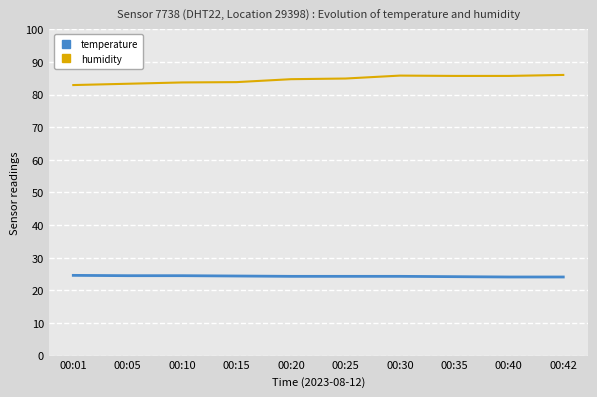

What is the sum of the humidity values at 00:15 and 00:20?

168.5